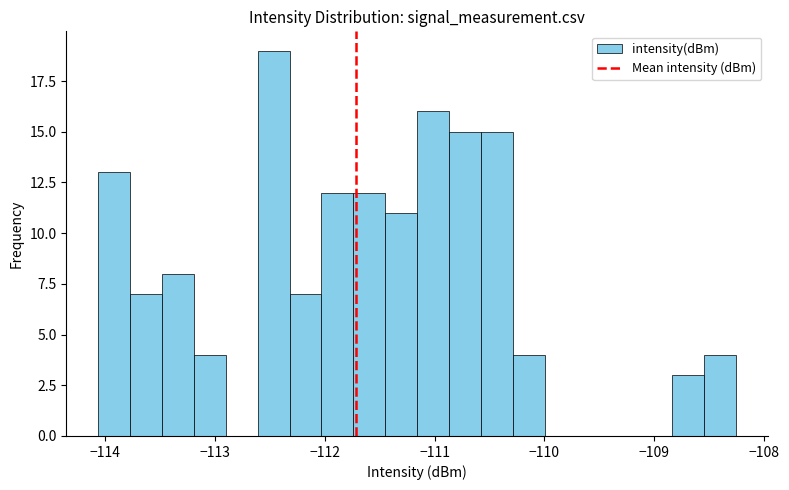

Around what value on the x-axis is the tallest bar? Give the approximate position of its centre, as read against the axis.

-112.5